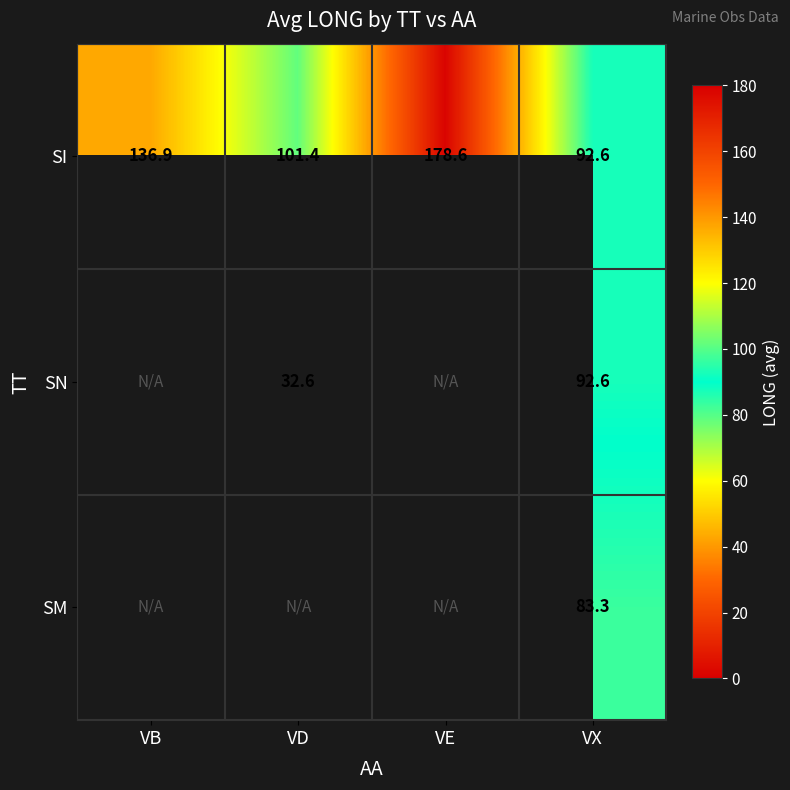

What is the maximum value shown in the chart?

178.6